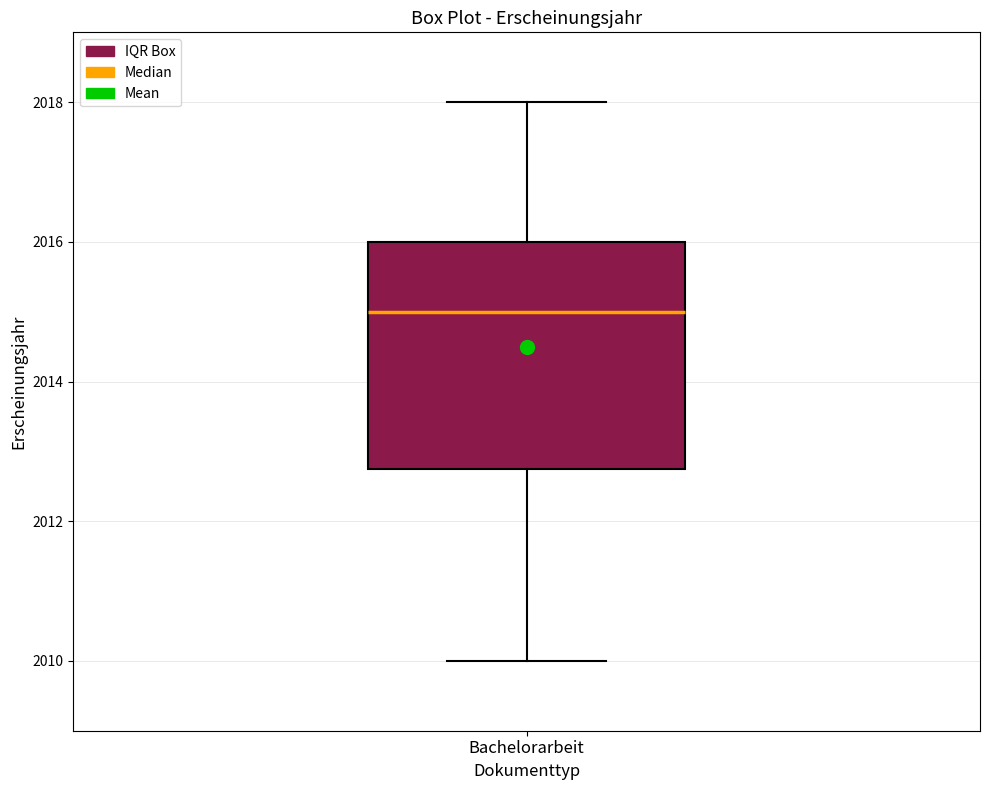

Where is the upper edge of the box for Bachelorarbeit on the y-axis? The values are not printed on the chart, so give them approximately, as read against the axis.

2016.0